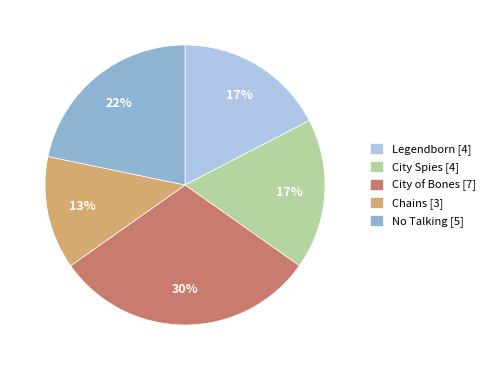

To the nearest percent, what is the difference between the City Spies and Chains slice percentages?

4%